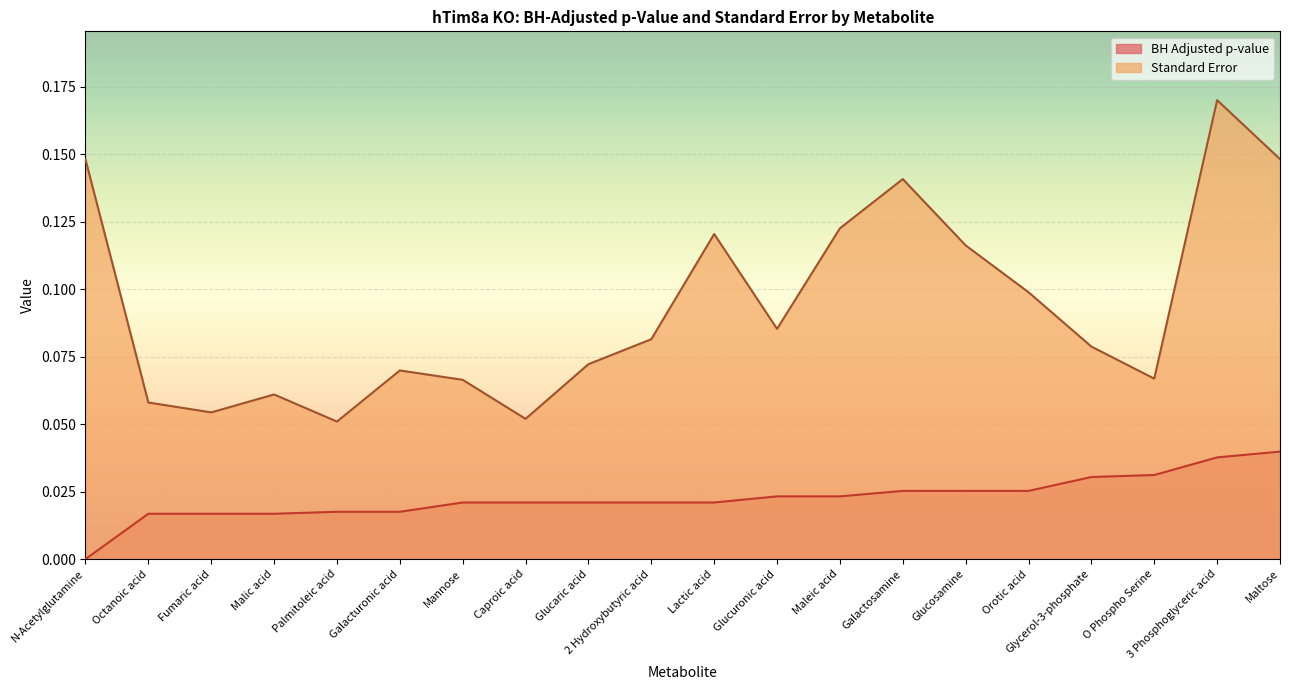

Reading right to left, list all the values displayed in this chart.

BH Adjusted p-value: 0.0	0.0	0.0	0.0	0.0	0.0	0.0	0.0	0.0	0.0	0.0	0.0	0.0	0.0	0.0	0.0	0.0	0.0	0.0	0.0
Standard Error: 0.1	0.2	0.1	0.1	0.1	0.1	0.1	0.1	0.1	0.1	0.1	0.1	0.1	0.1	0.1	0.1	0.1	0.1	0.1	0.1